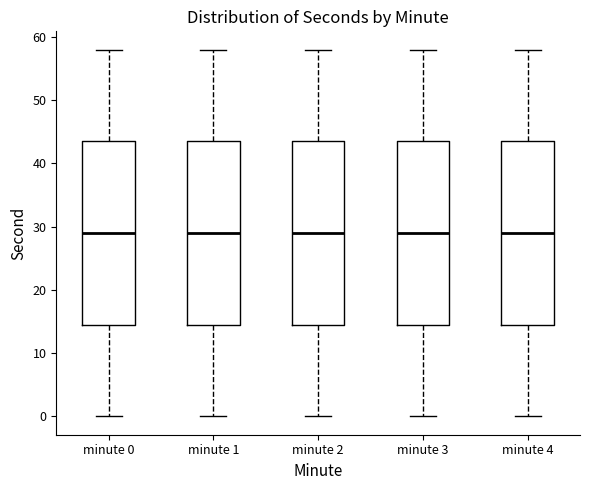

Reading left to right, transcribe this box plot: for each box, give where its median line is, the range the box spans, and where its two whiskers end, as read against the y-axis. The values are not printed on the chart, so give them approximately, as read against the axis.

minute 0: median 29, box 15 to 44, whiskers 0 to 58
minute 1: median 29, box 15 to 44, whiskers 0 to 58
minute 2: median 29, box 15 to 44, whiskers 0 to 58
minute 3: median 29, box 15 to 44, whiskers 0 to 58
minute 4: median 29, box 15 to 44, whiskers 0 to 58